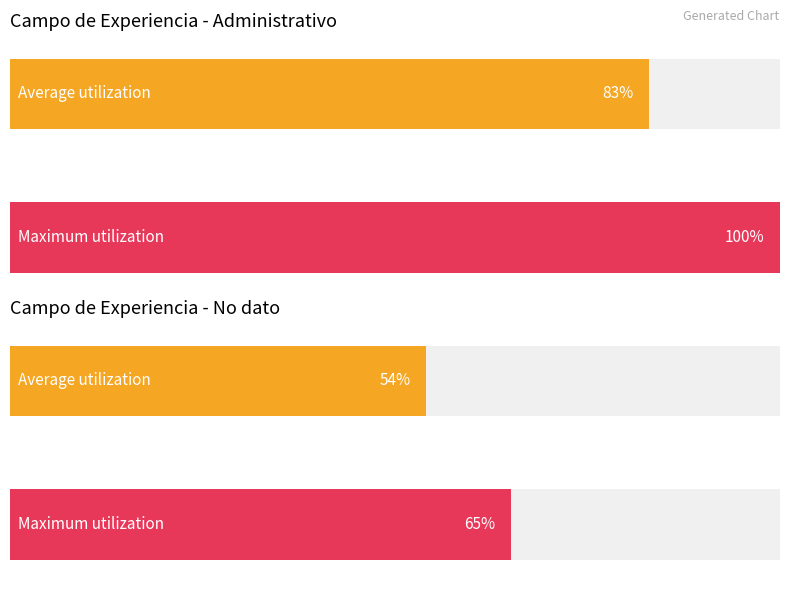

Rank the series by their average value, from lowest to highest.

No dato, Administrativo